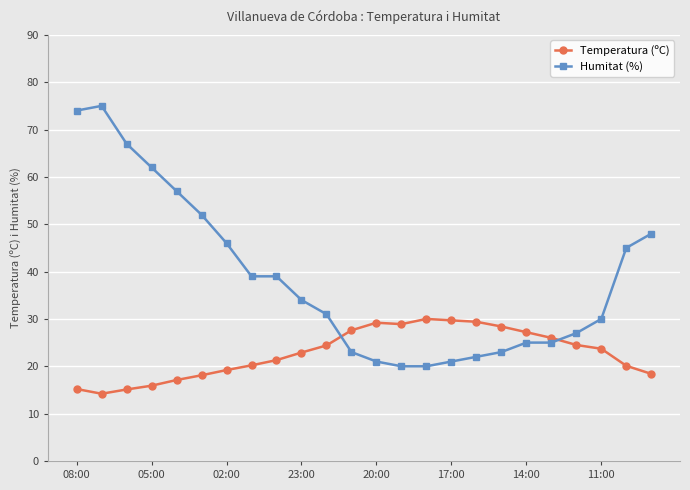

Rank the series by their average value, from lowest to highest.

Temperatura (ºC), Humitat (%)